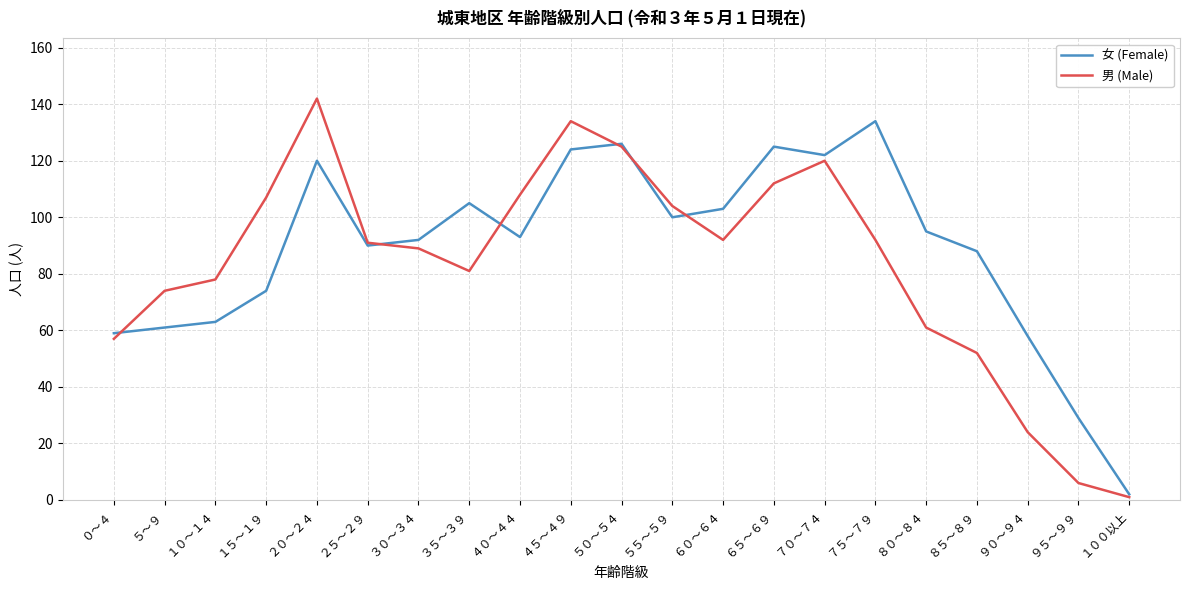

Rank the series at ７５～７９ from highest to lowest value.

女 (Female), 男 (Male)